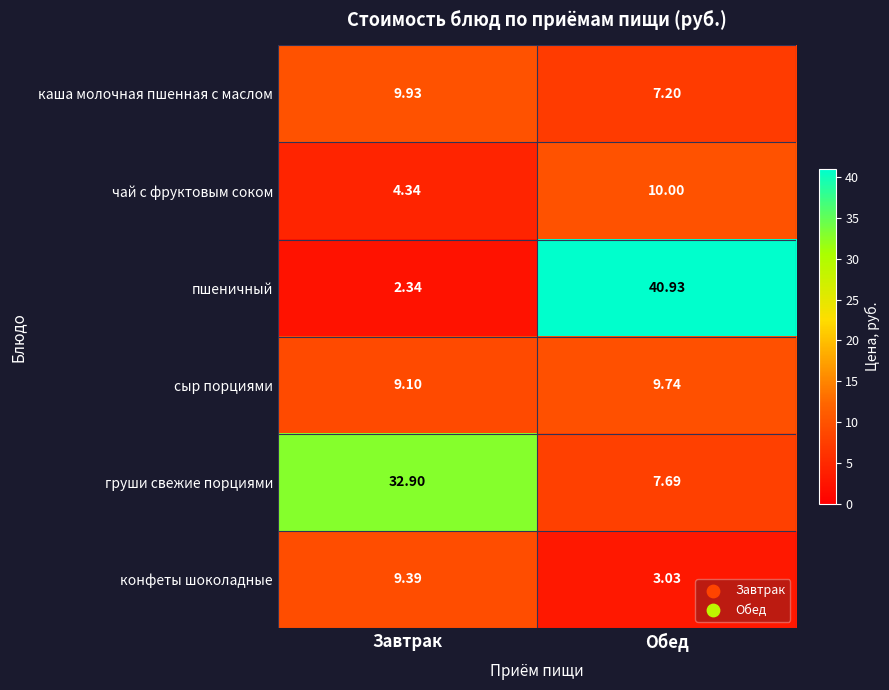

What is the difference between the highest and lowest values at Обед?

37.9